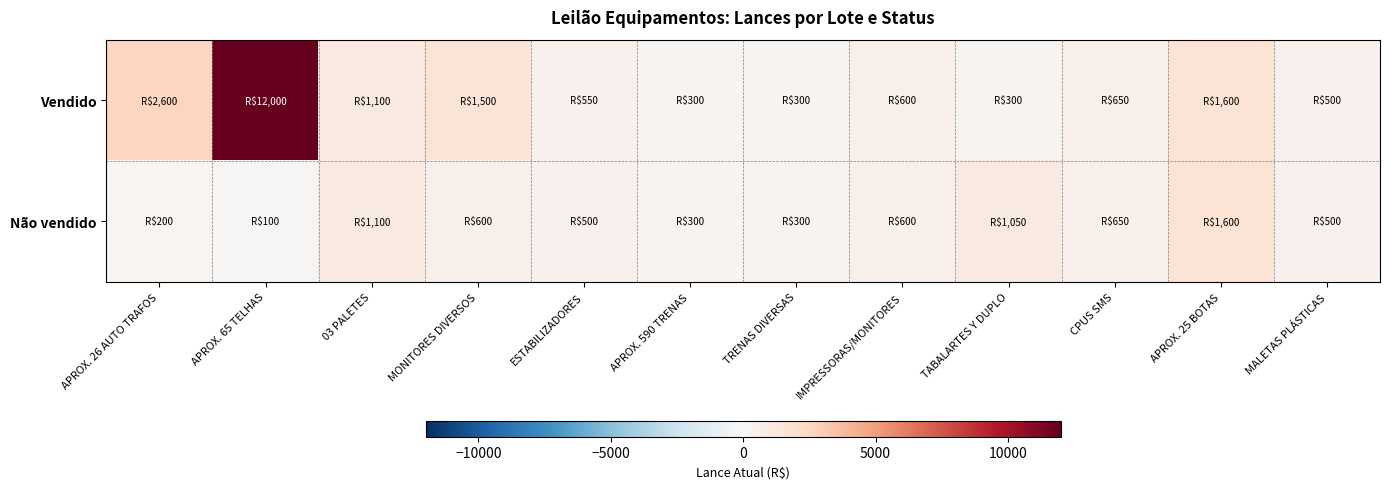

Reading right to left, what are all the values shown in this chart?

Vendido: MALETAS PLÁSTICAS=500	APROX. 25 BOTAS=1600	CPUS SMS=650	TABALARTES Y DUPLO=300	IMPRESSORAS/MONITORES=600	TRENAS DIVERSAS=300	APROX. 590 TRENAS=300	ESTABILIZADORES=550	MONITORES DIVERSOS=1500	03 PALETES=1100	APROX. 65 TELHAS=12000	APROX. 26 AUTO TRAFOS=2600
Não vendido: MALETAS PLÁSTICAS=500	APROX. 25 BOTAS=1600	CPUS SMS=650	TABALARTES Y DUPLO=1050	IMPRESSORAS/MONITORES=600	TRENAS DIVERSAS=300	APROX. 590 TRENAS=300	ESTABILIZADORES=500	MONITORES DIVERSOS=600	03 PALETES=1100	APROX. 65 TELHAS=100	APROX. 26 AUTO TRAFOS=200